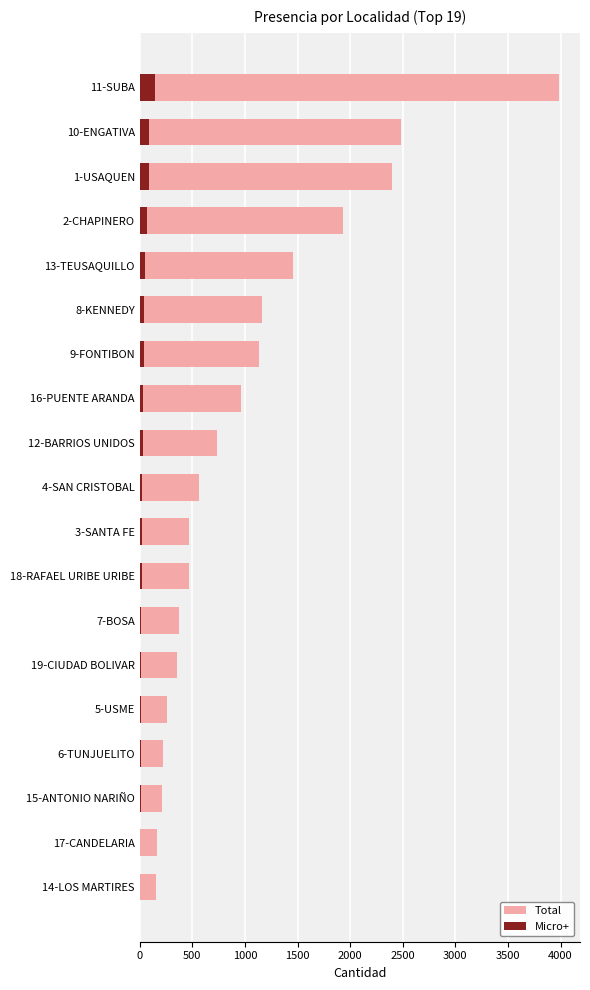

Which series changed the most between 0 and 14?

Total